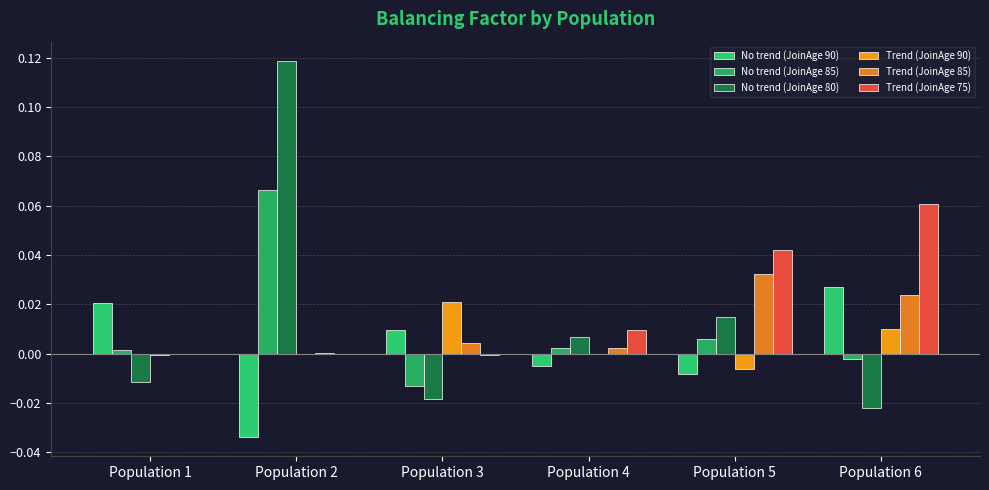

How many data points in No trend (JoinAge 90) are above 0?

3